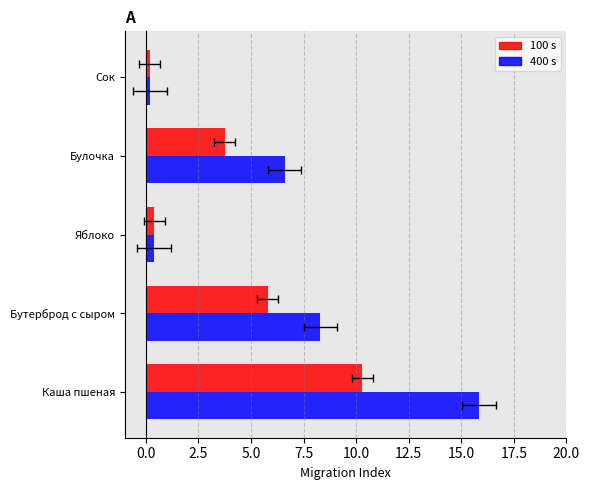

What is the average value of the 100 s series?

4.1